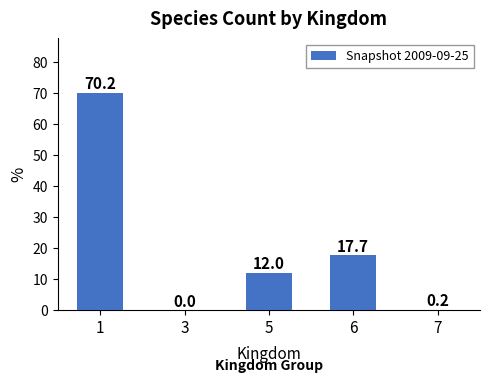

What is the sum of the values at 5 and 1?

82.2